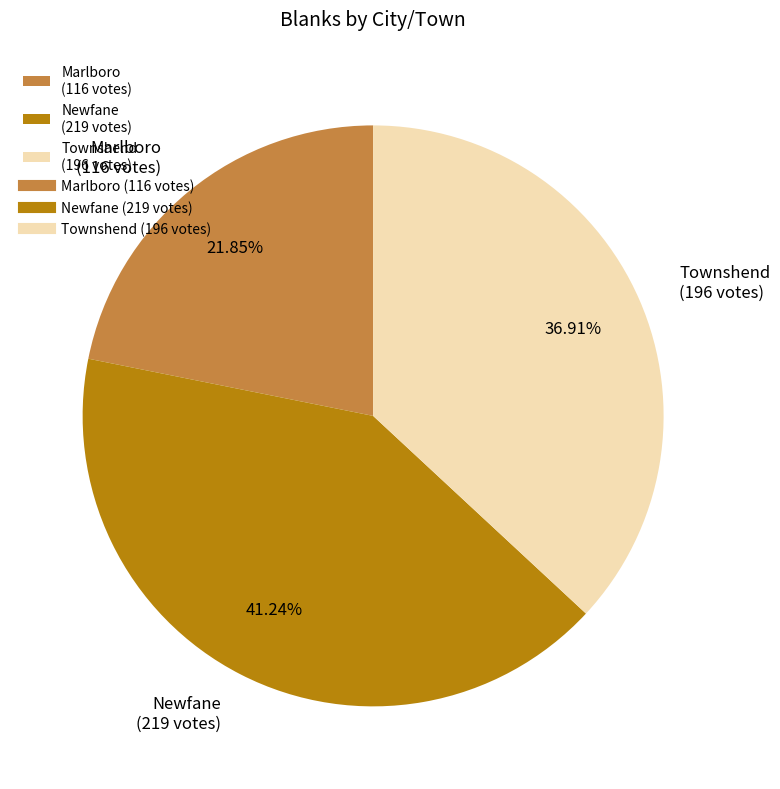

Combined, do Townshend and Newfane account for over 50%?

Yes